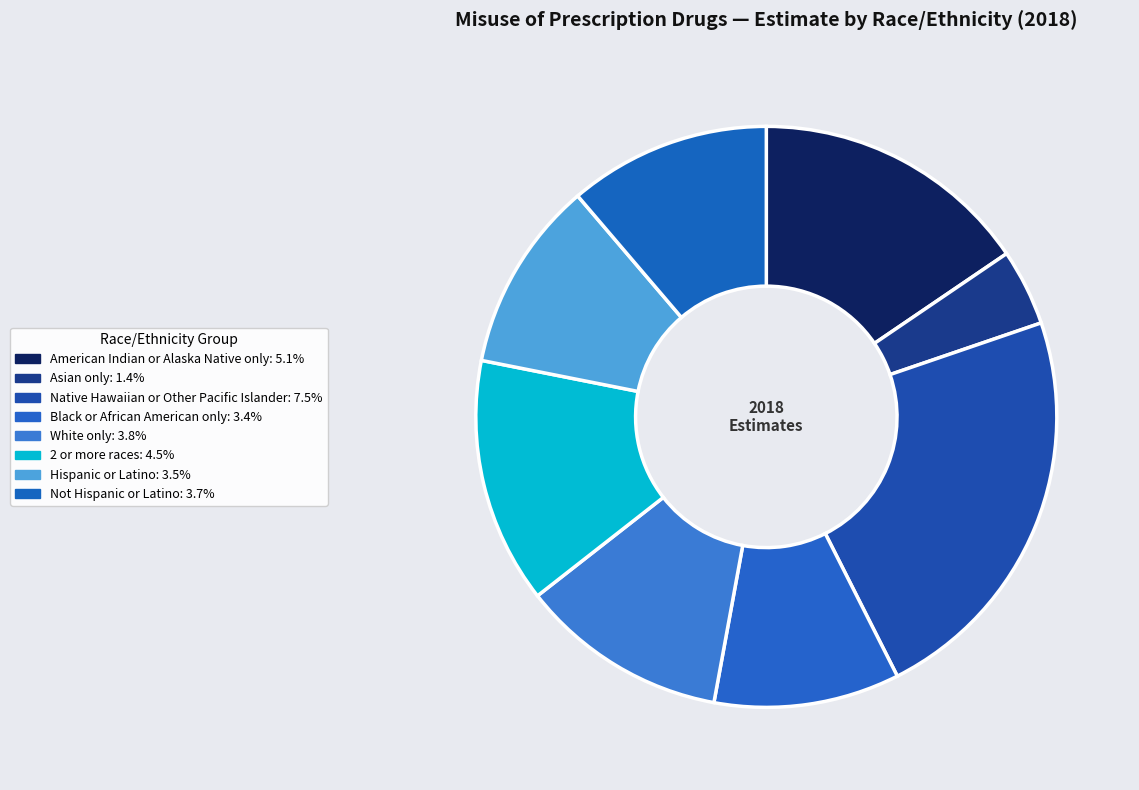

To the nearest percent, what portion does Native Hawaiian or Other Pacific Islander represent?

23%